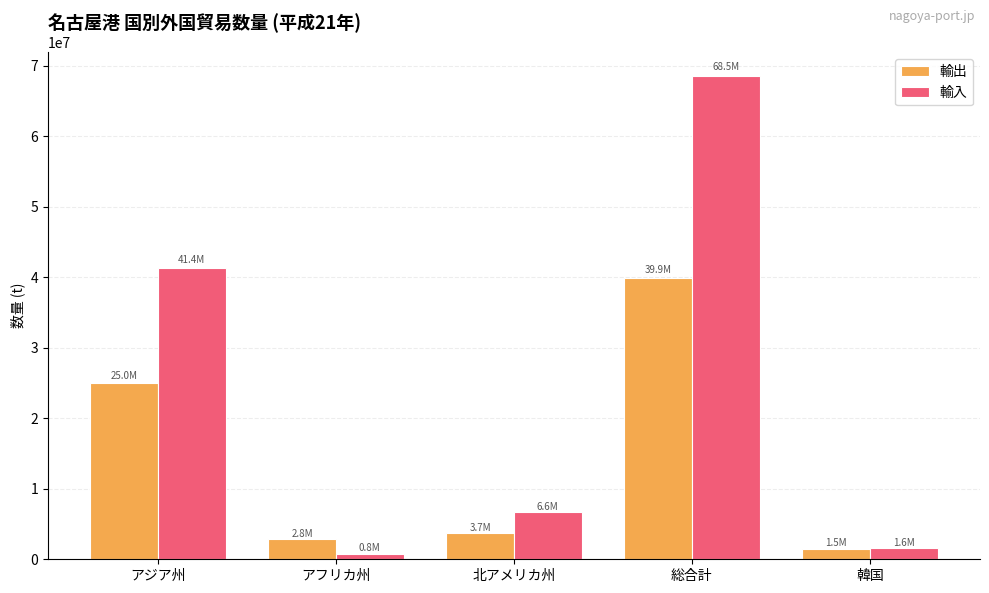

Which category has the highest value in the 輸出 series?

総合計